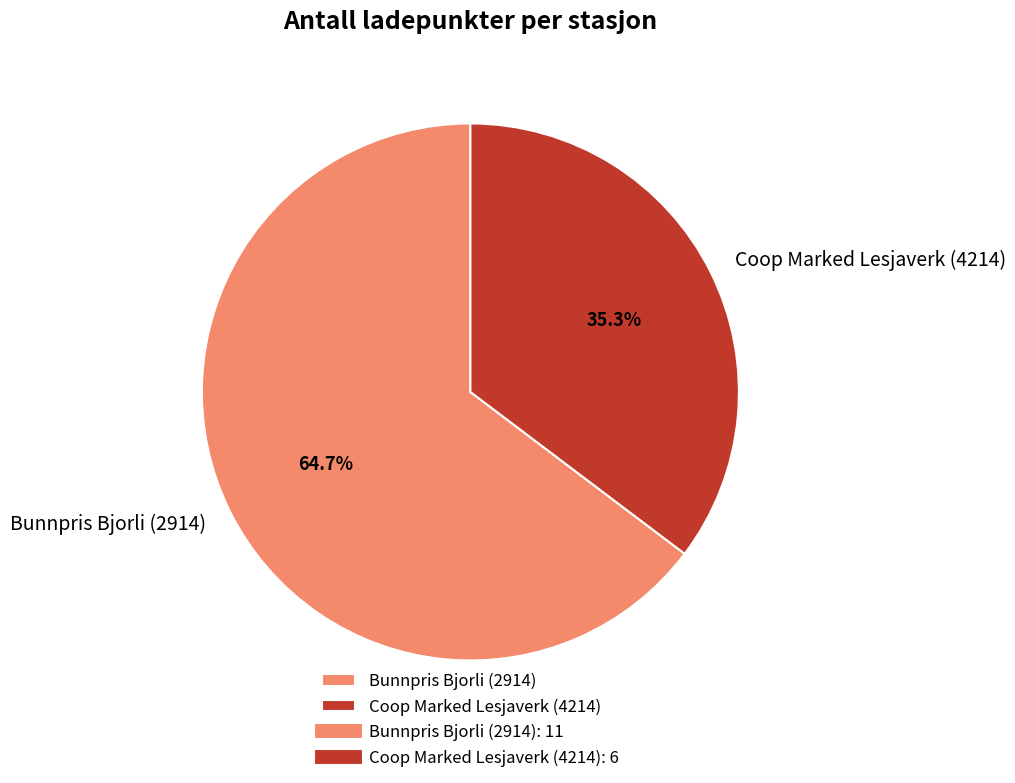

Is Bunnpris Bjorli (2914) the majority of the pie?

Yes